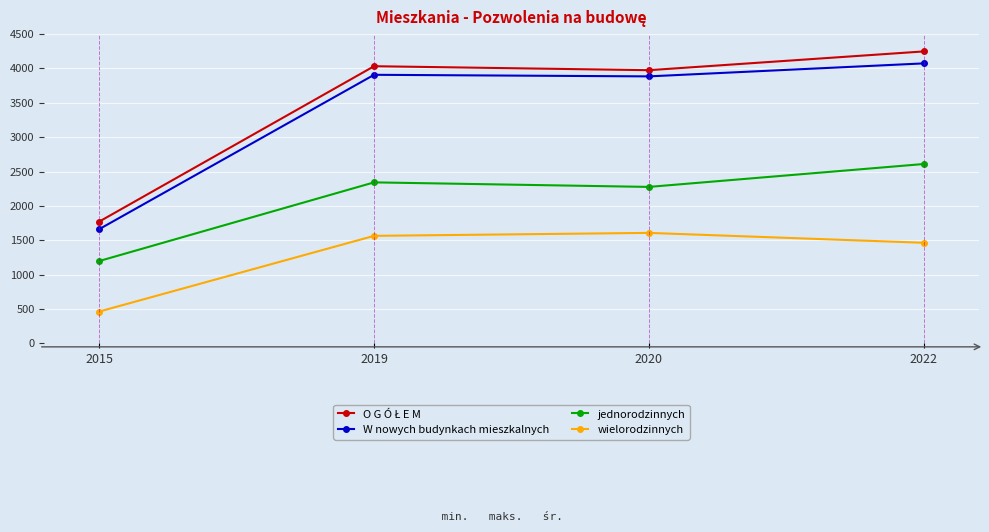

At which category does jednorodzinnych reach its first local valley?

2020